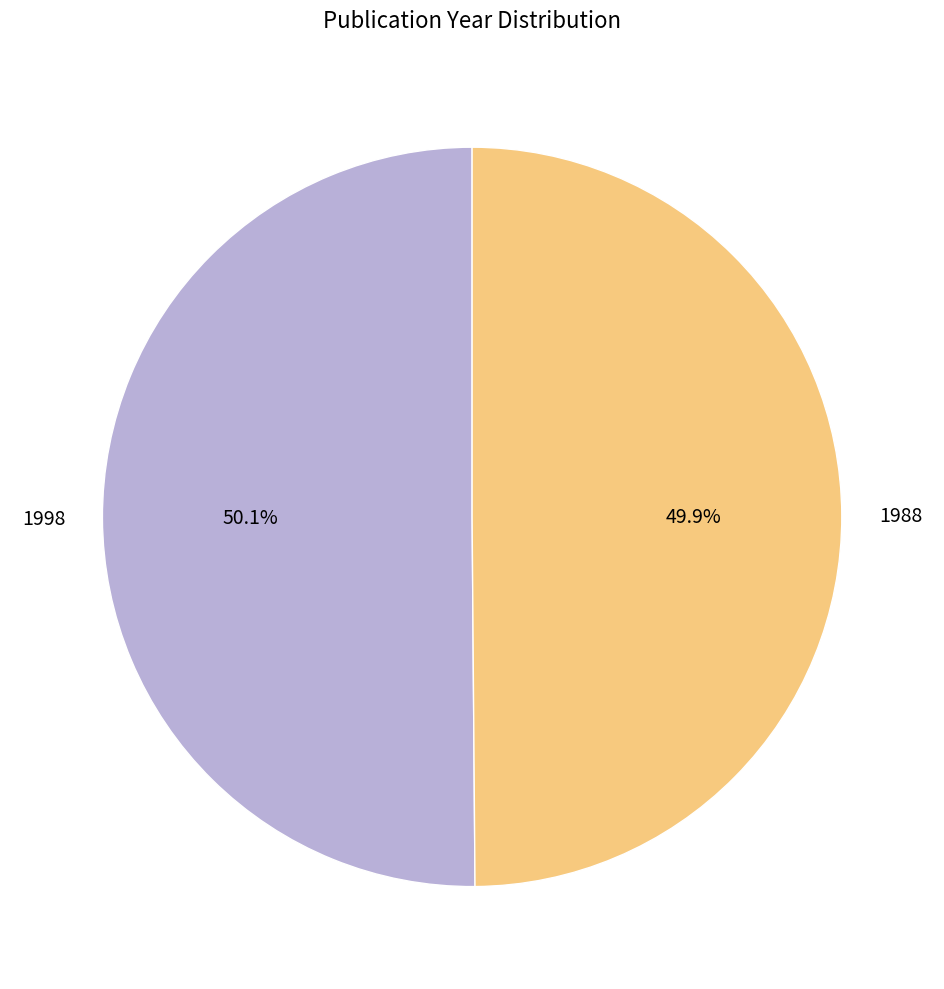

Combined, do 1998 and 1988 account for over 50%?

Yes